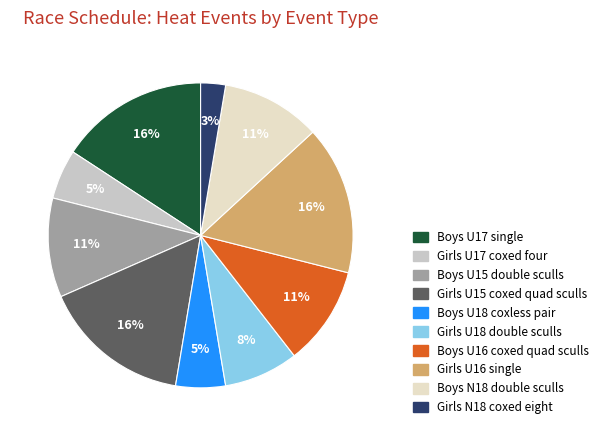

To the nearest percent, what percentage of the pie is Girls N18 coxed eight?

3%